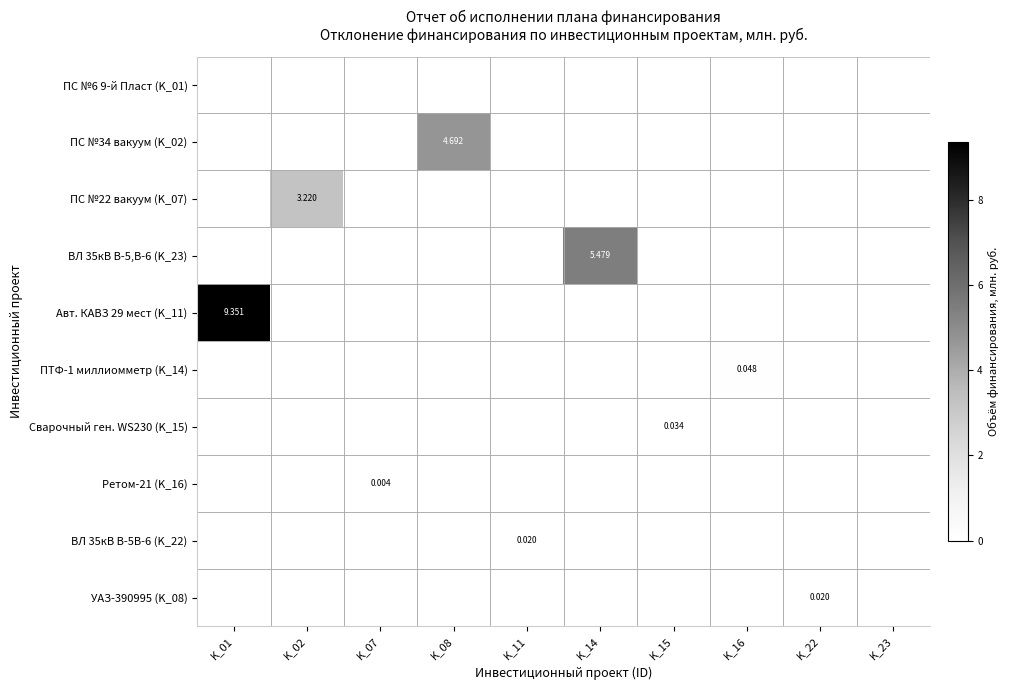

What is the sum of all ПС №22 вакуум (K_07) values?

3.2